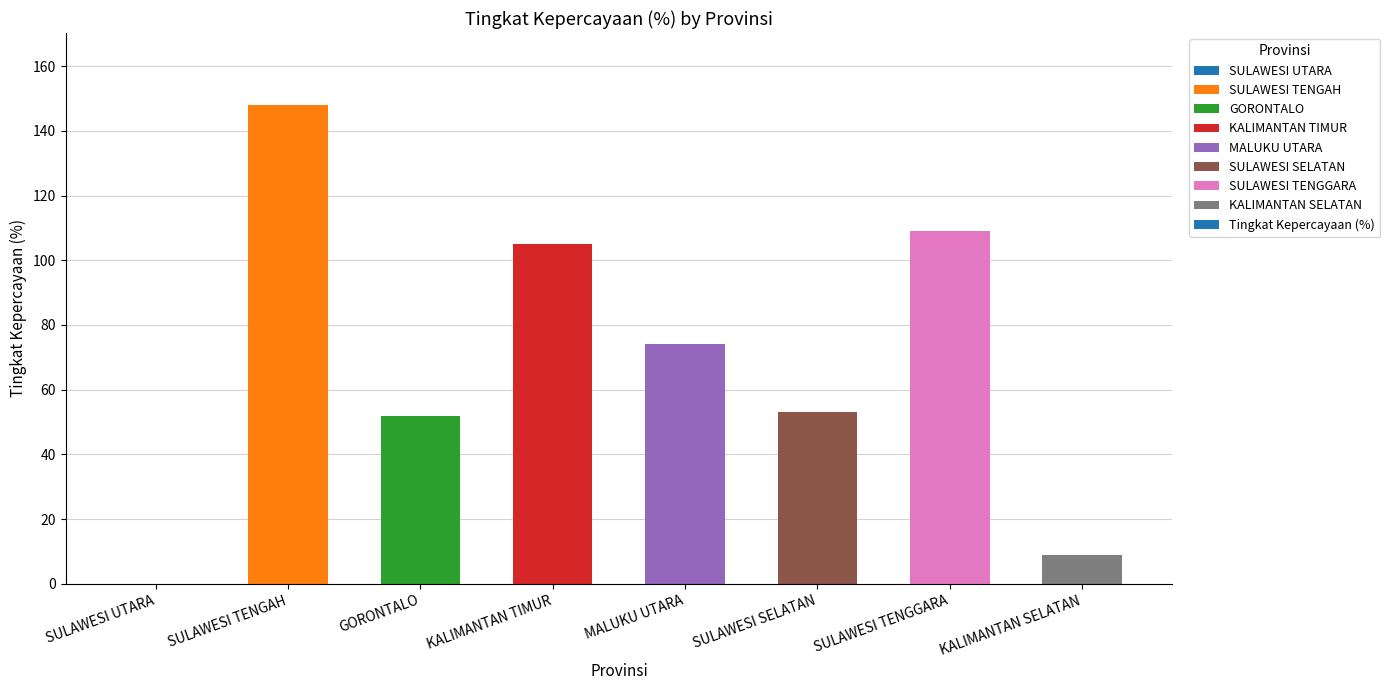

Is it true that the value at KALIMANTAN TIMUR is 59?

False